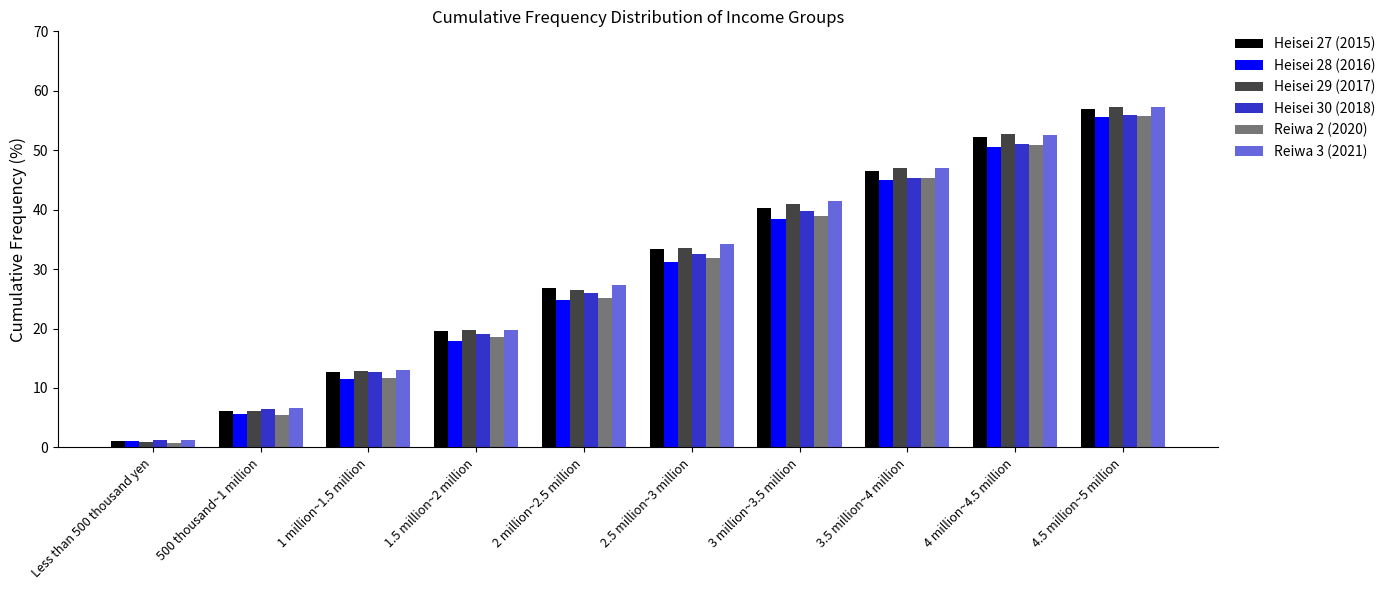

At which label does Heisei 28 (2016) reach its peak?

4.5 million~5 million